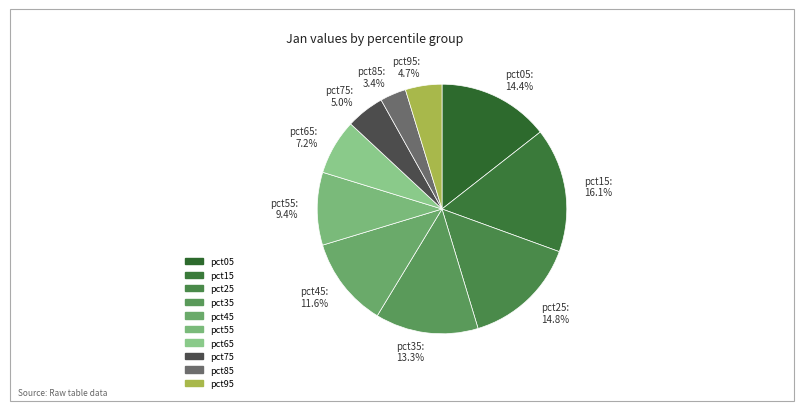

Does any single category account for the majority?

No